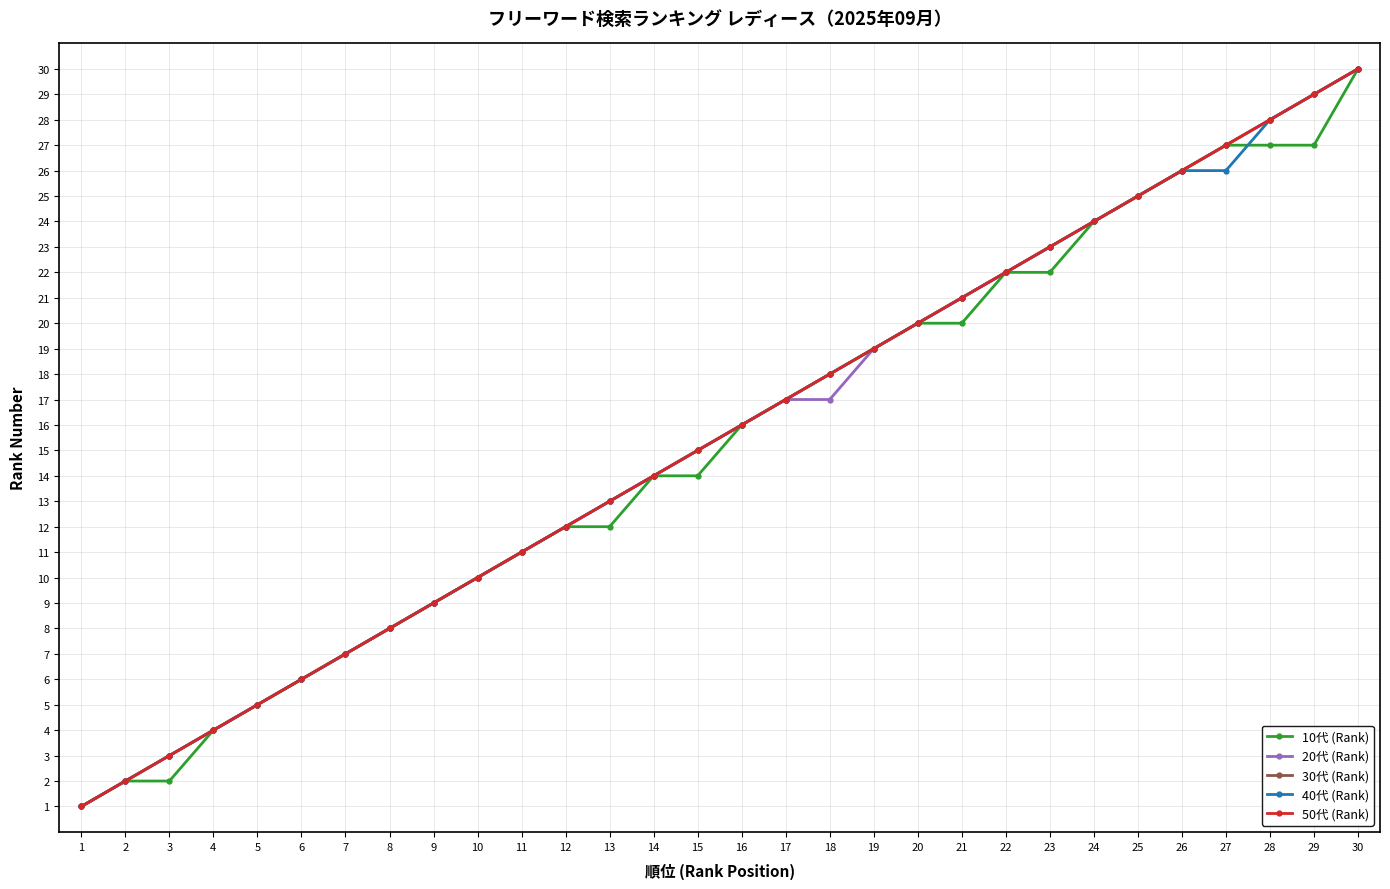

Does the chart have visible grid lines?

Yes